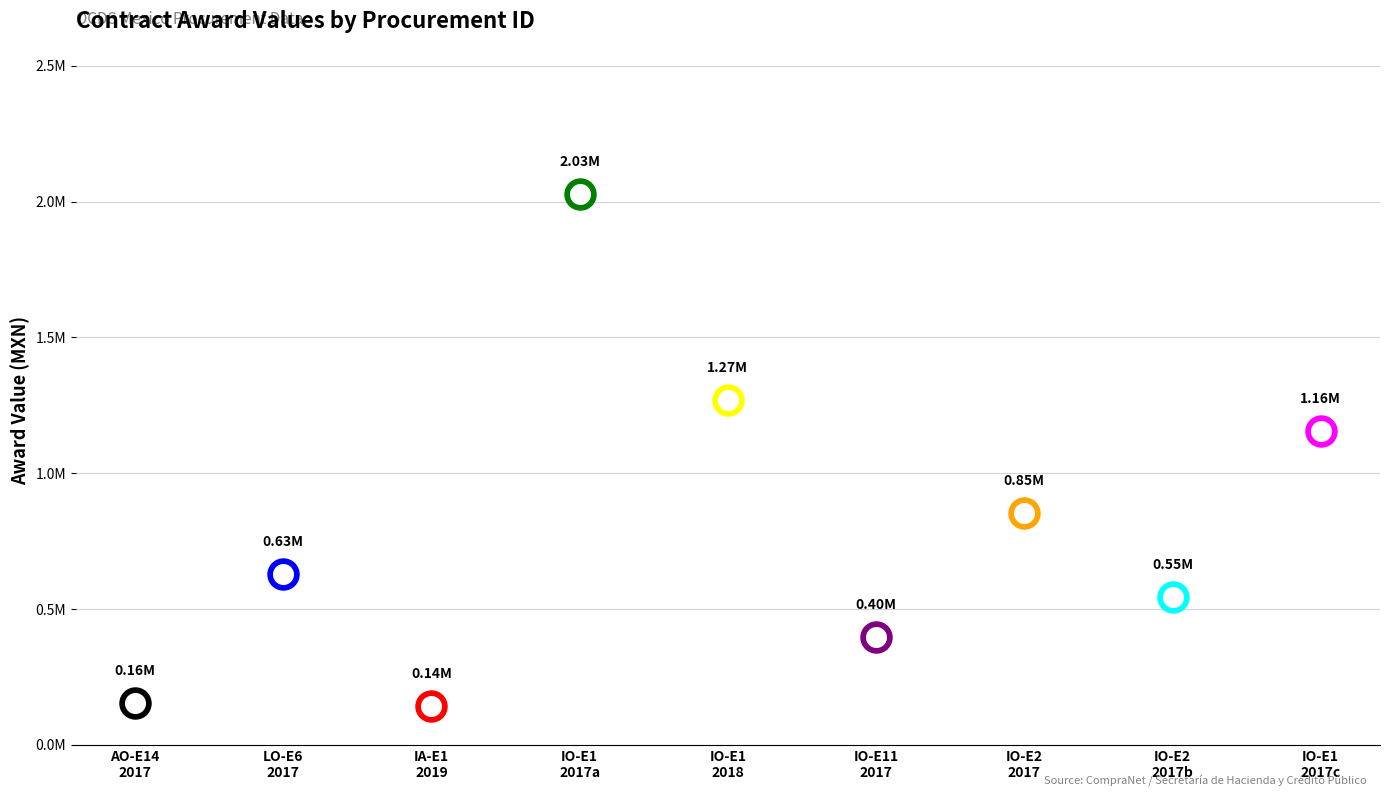

Approximately how many times larger is the value at IA-821098959-E1-2019 compared to IO-821038861-E1-2017?

0.1